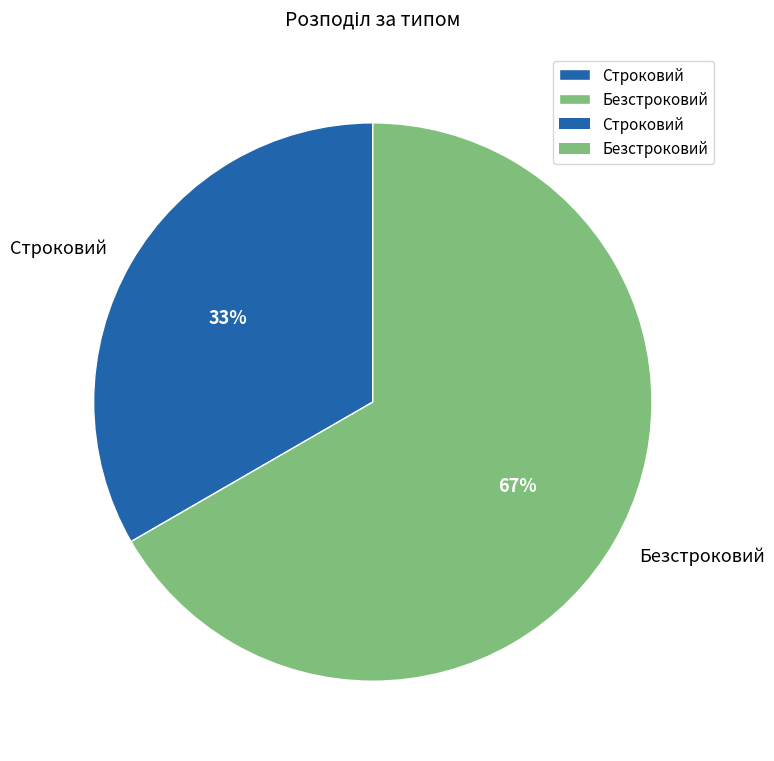

True or false: Строковий accounts for 33% of the total.

True